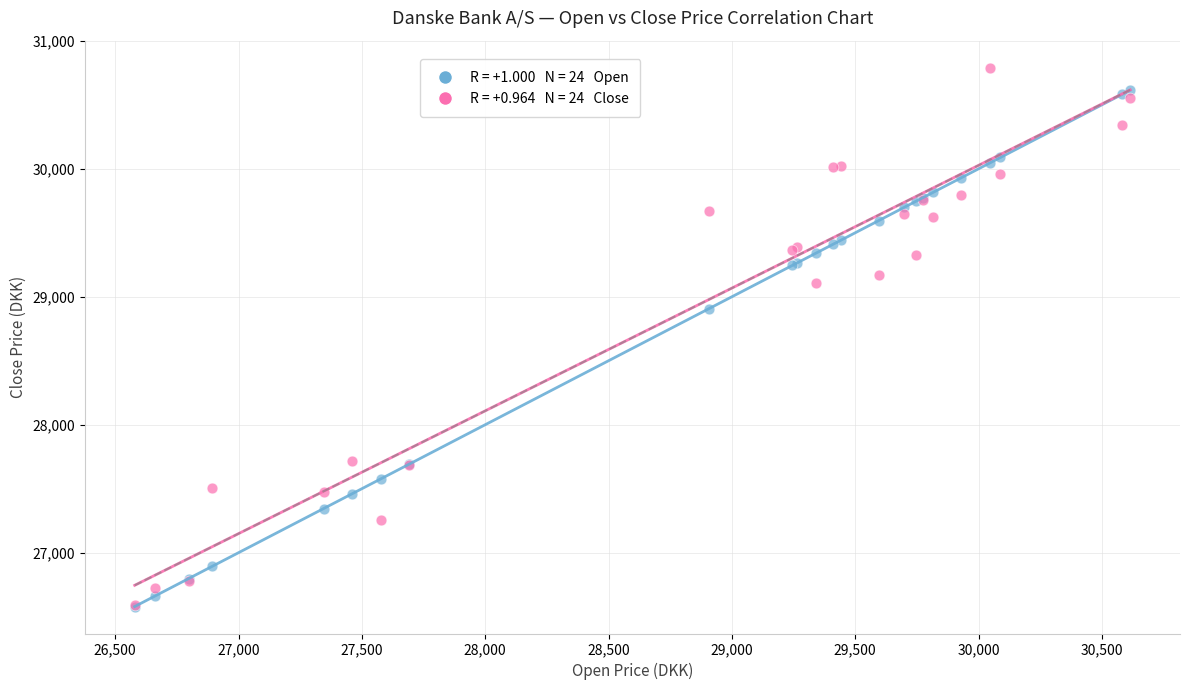

Across all series, what Y value is closest to 28685?

28907